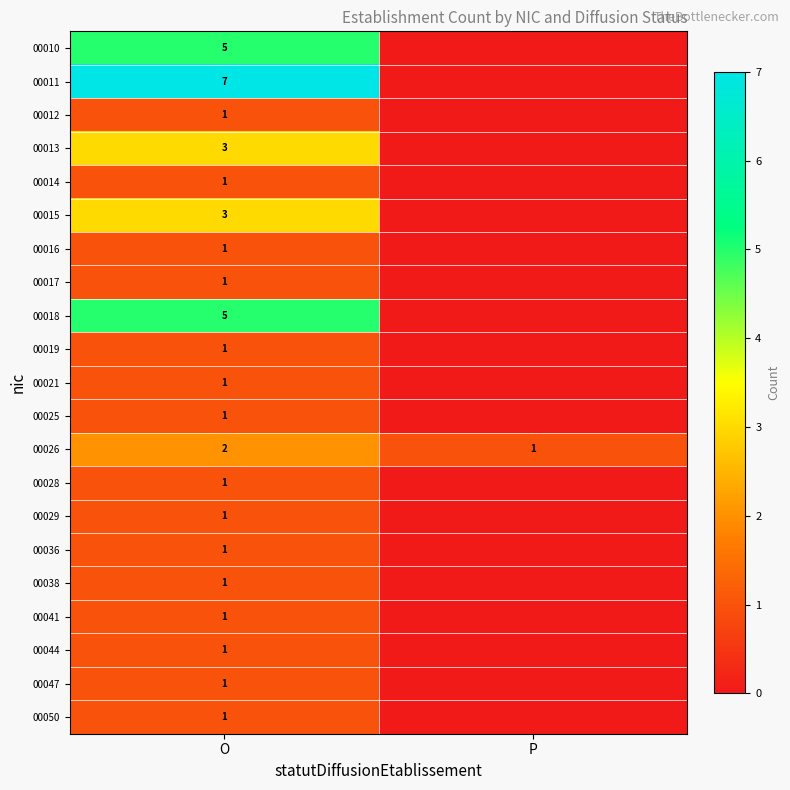

Is it true that 00047 equals 0 at O?

False